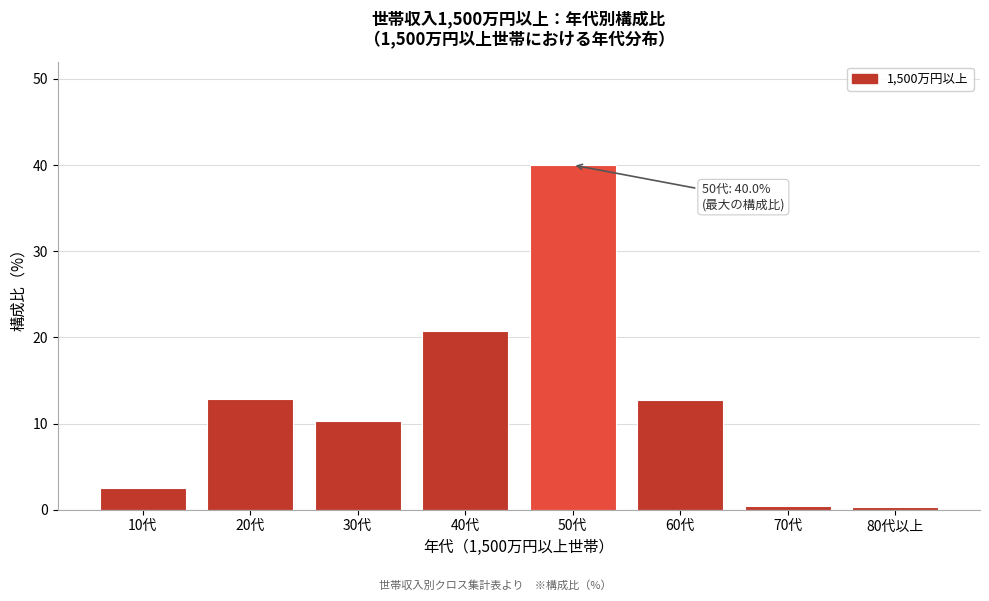

What is the approximate value at 20代?

12.9